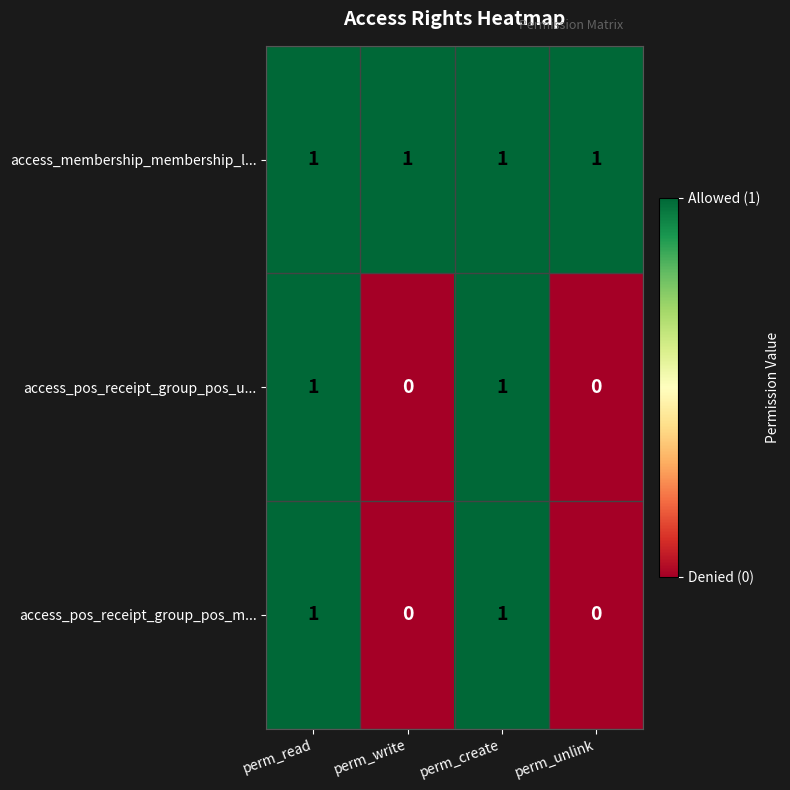

True or false: access_membership_membership_l... has a value of 0 at perm_read.

False